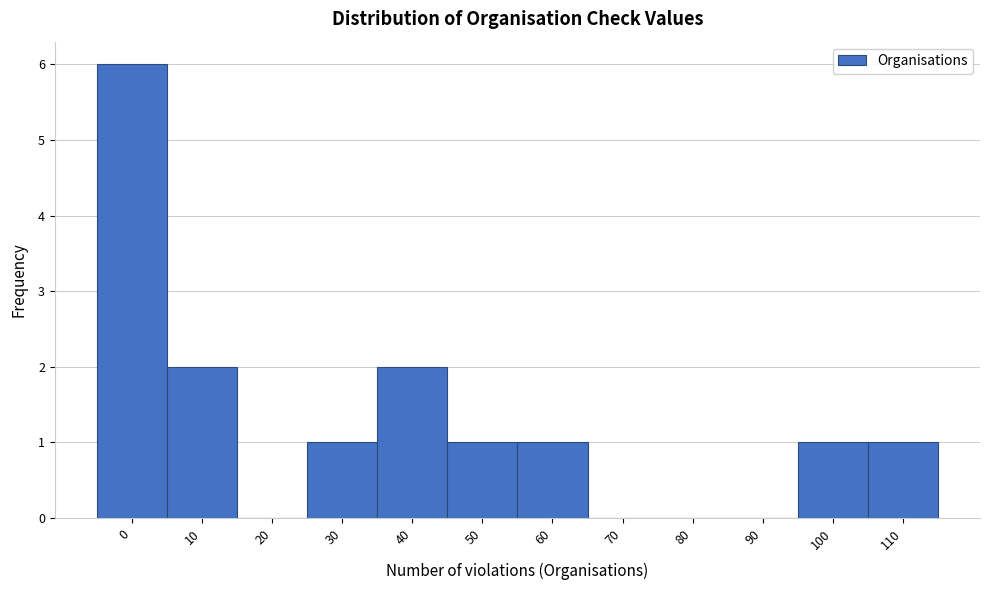

Reading left to right, transcribe all the data shown in this chart.

0=6	10=2	20=0	30=1	40=2	50=1	60=1	70=0	80=0	90=0	100=1	110=1